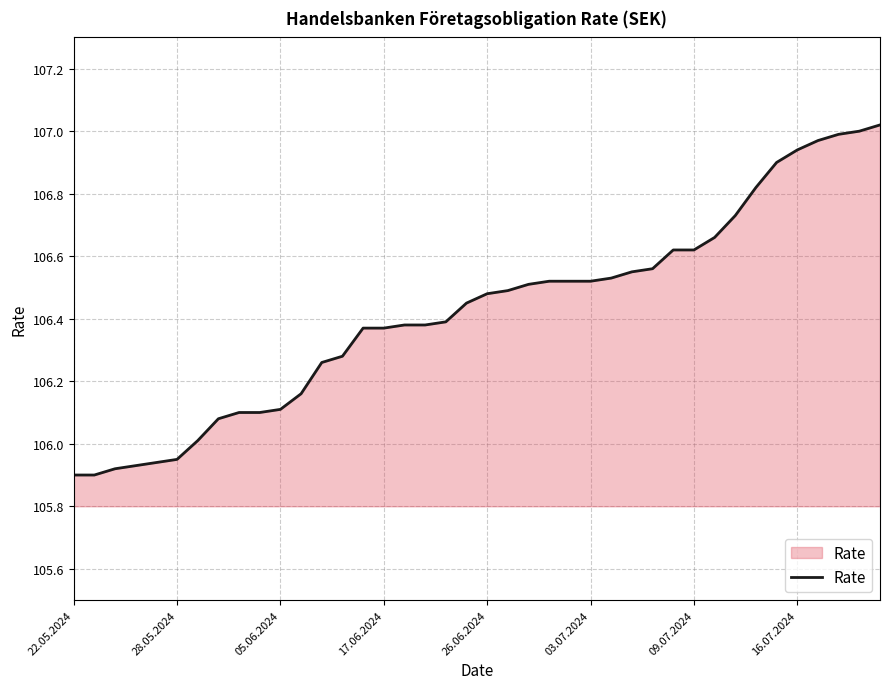

Reading left to right, what are all the values shown in this chart?

105.9	105.9	105.9	105.9	105.9	106.0	106.0	106.1	106.1	106.1	106.1	106.2	106.3	106.3	106.4	106.4	106.4	106.4	106.4	106.5	106.5	106.5	106.5	106.5	106.5	106.5	106.5	106.5	106.6	106.6	106.6	106.7	106.7	106.8	106.9	106.9	107.0	107.0	107.0	107.0